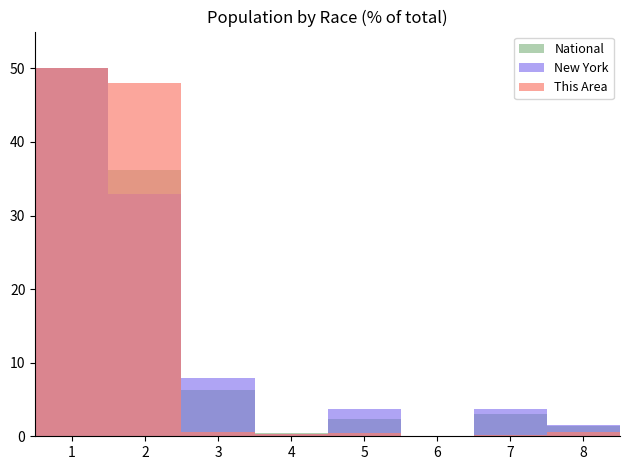

What is the sum of all National values?

100.0